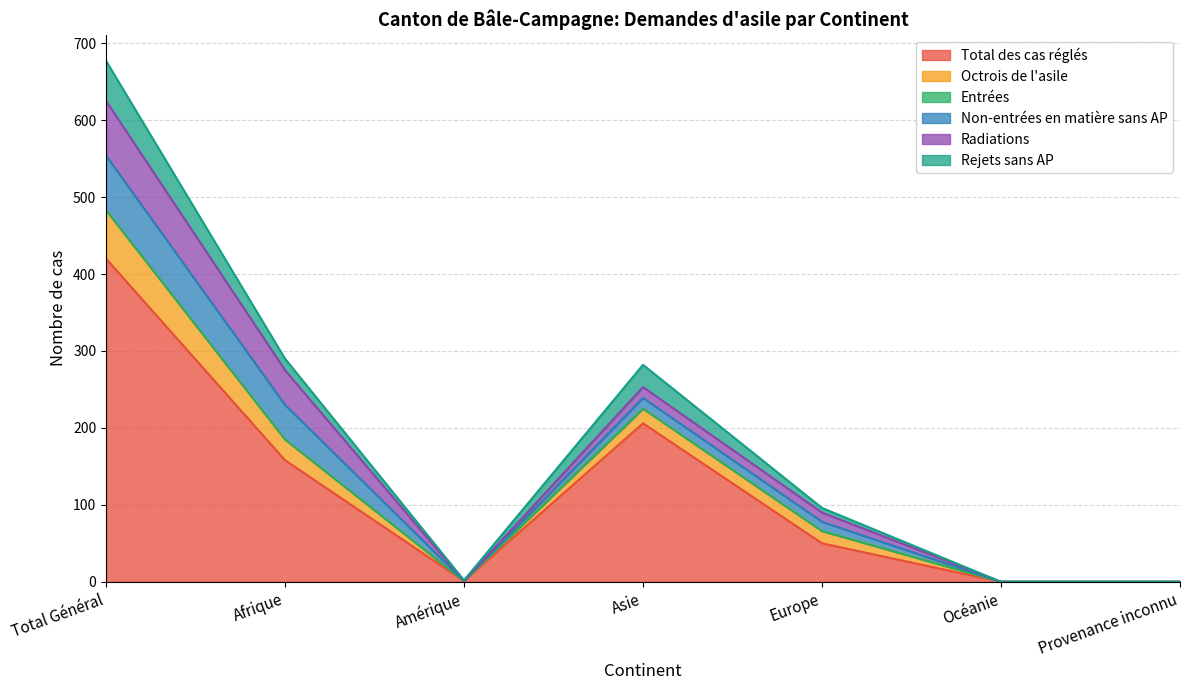

How many lines are shown in the chart?

6